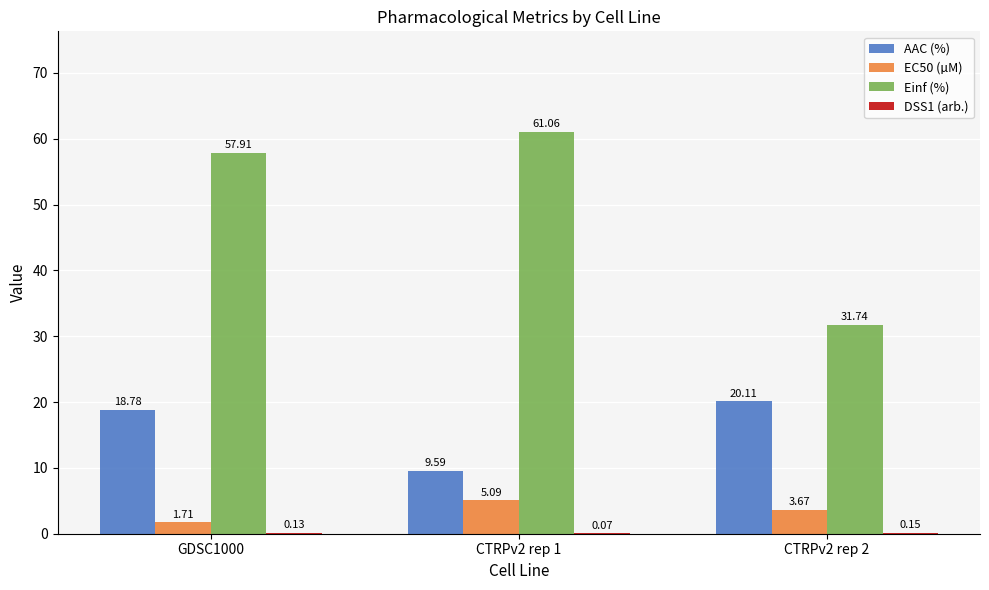

How many values in the AAC (%) series exceed 18?

2